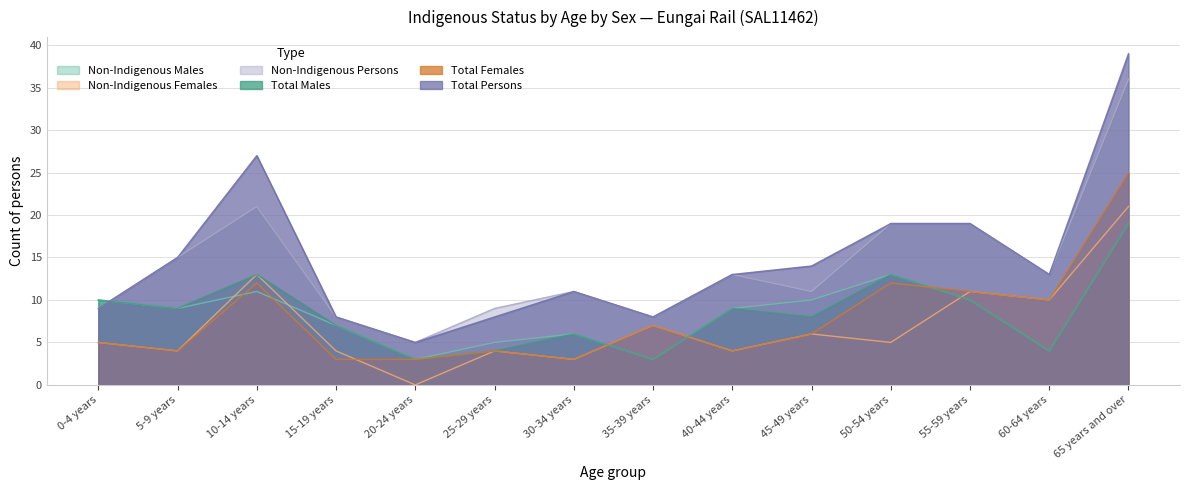

What is the difference between the Non-Indigenous Persons values at 20-24 years and 65 years and over?

31